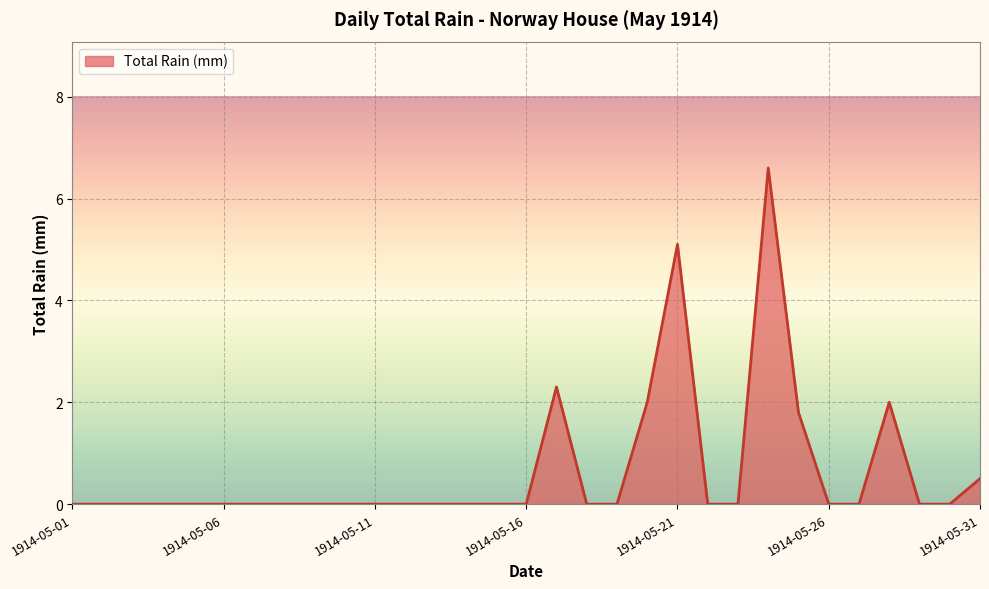

What is the difference between the maximum and minimum values?

6.6